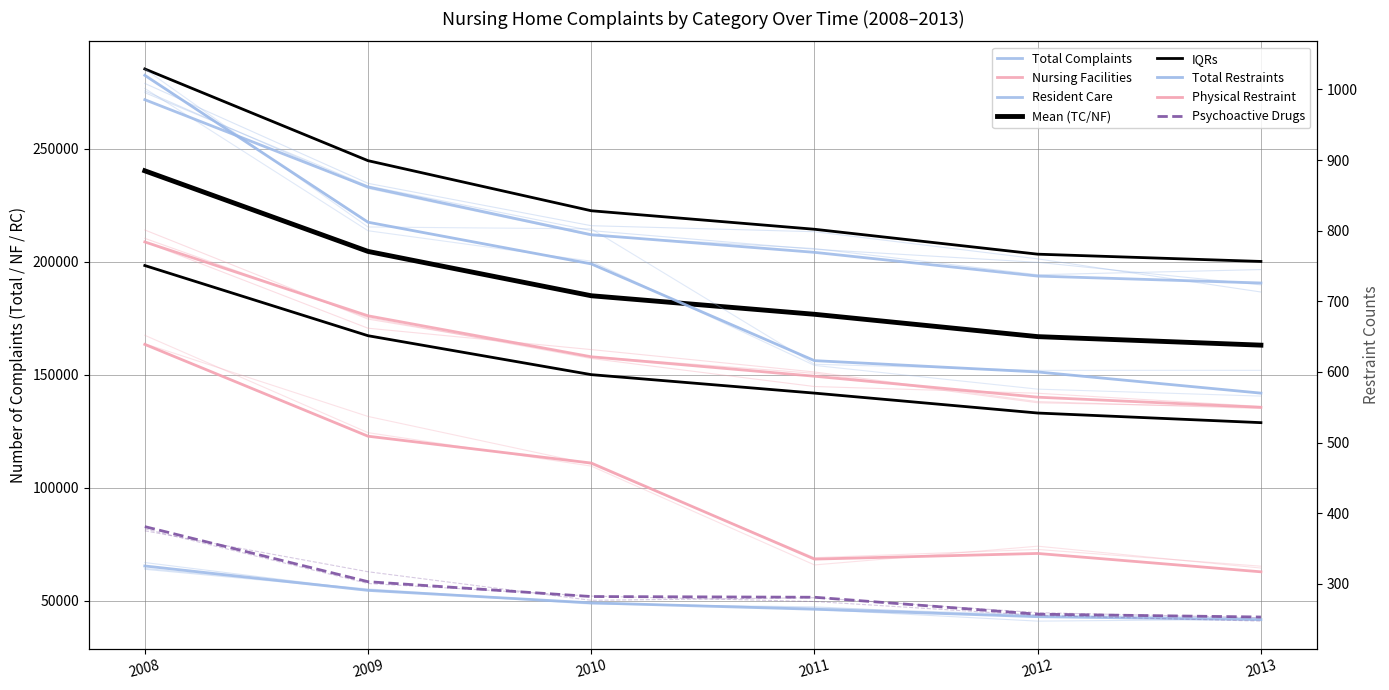

True or false: Resident Care has a value of 43044 at 2012.

True